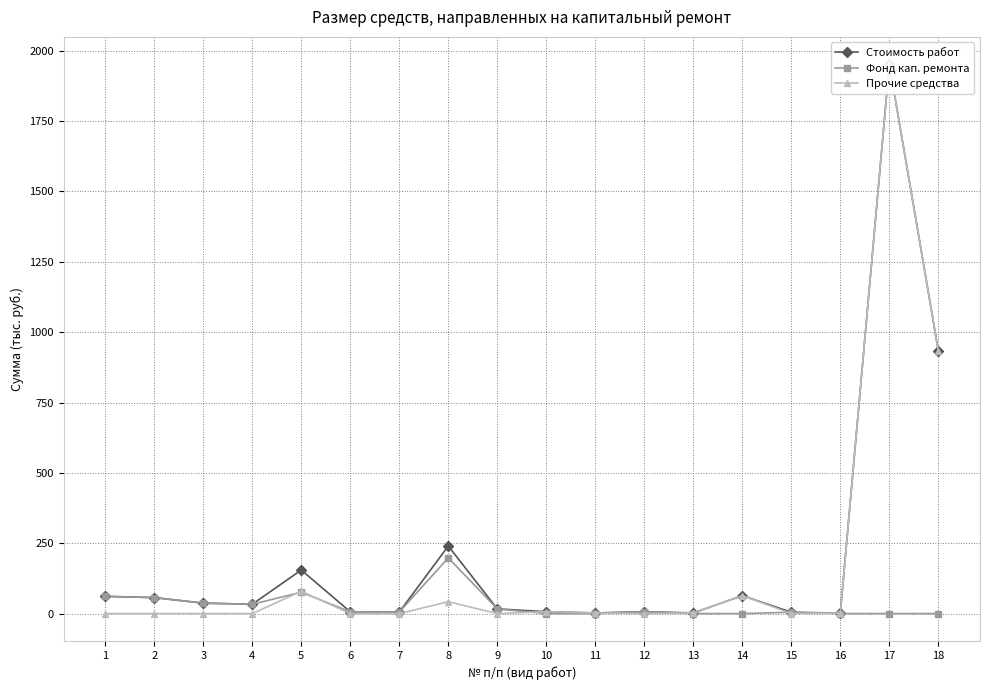

List the labels in order of Фонд кап. ремонта value, smallest first.

10, 11, 13, 14, 16, 17, 18, 15, 7, 6, 12, 9, 4, 3, 2, 1, 5, 8